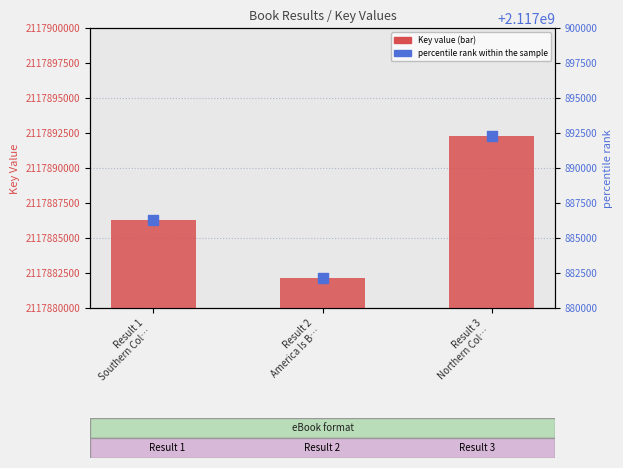

Which series has the largest total across all categories?

Key